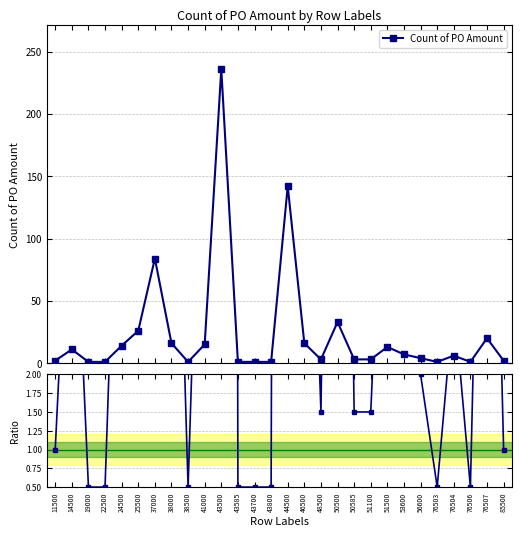

Which series has the widest spread of values?

Count of PO Amount